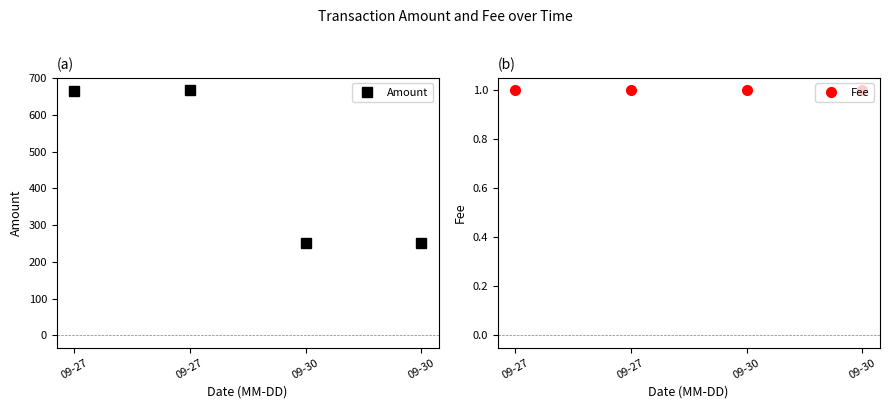

Is the value of Fee at 09-30 greater than the value of Amount at 09-30?

No